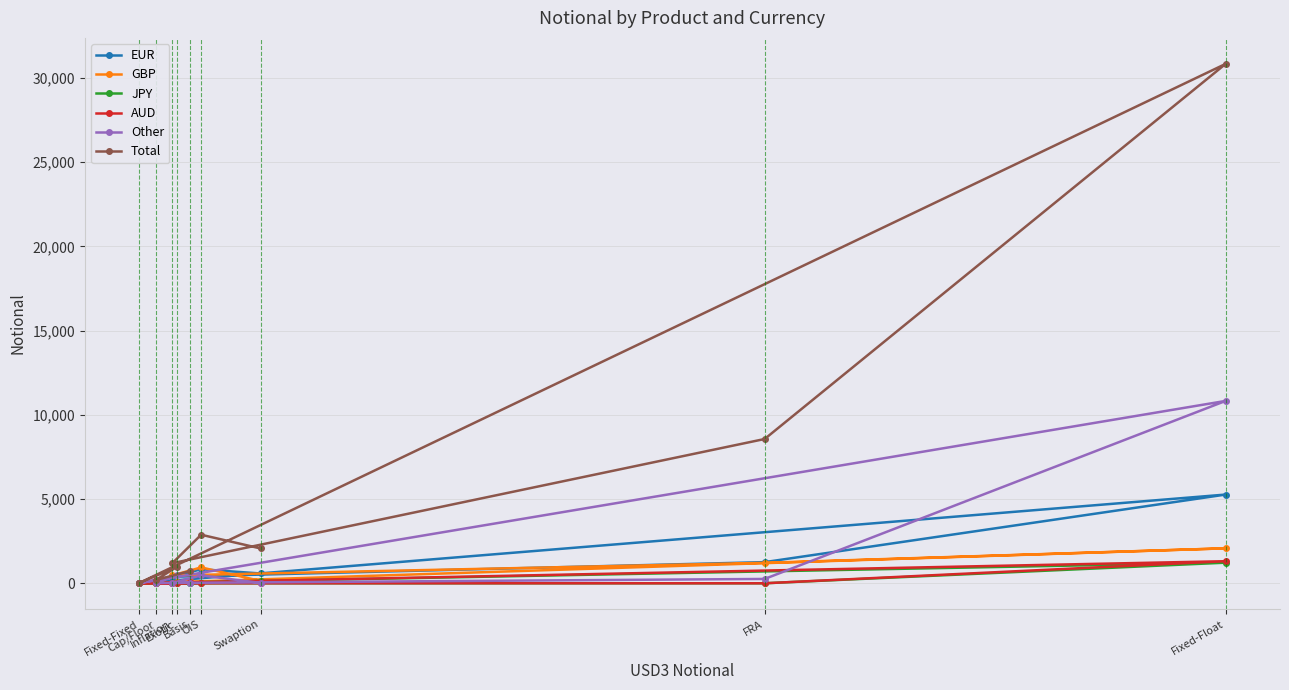

What is the sum of all GBP values?

4993